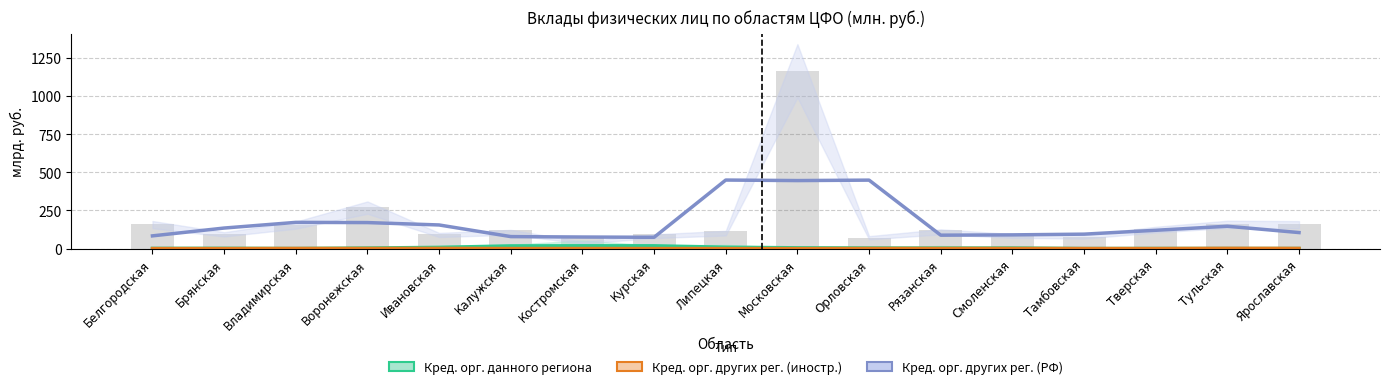

At how many categories does at least one series exceed 127?

8